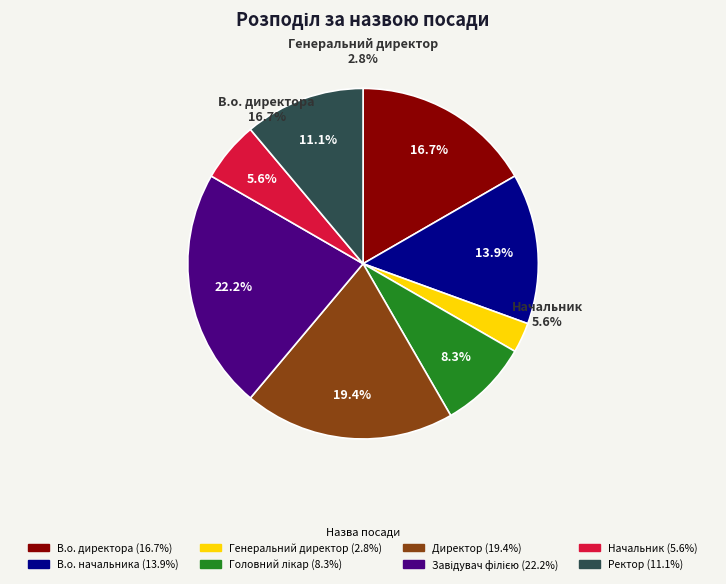

To the nearest percent, what percentage of the pie is Директор?

19%